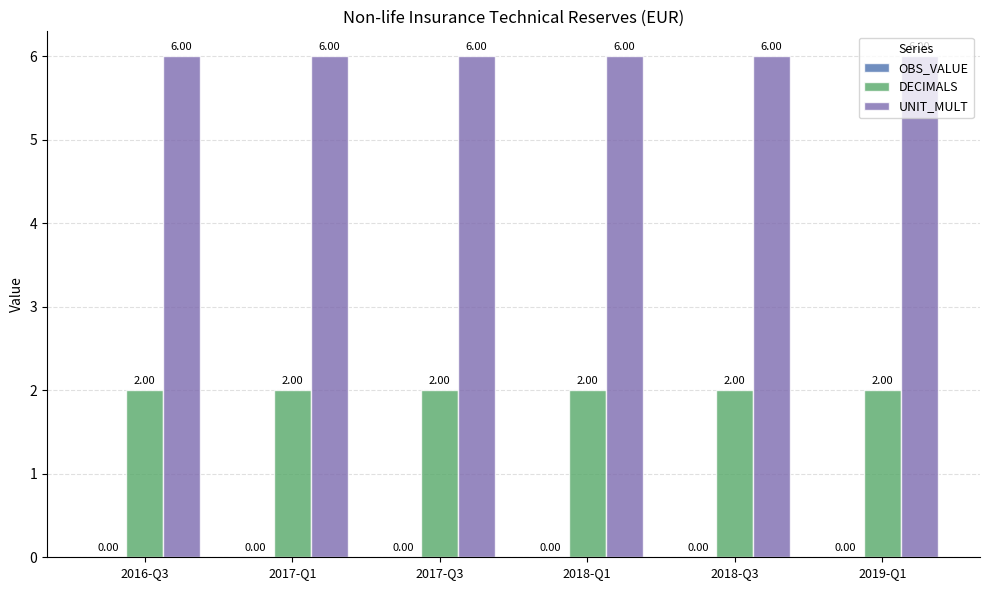

What is the sum of all UNIT_MULT values?

36